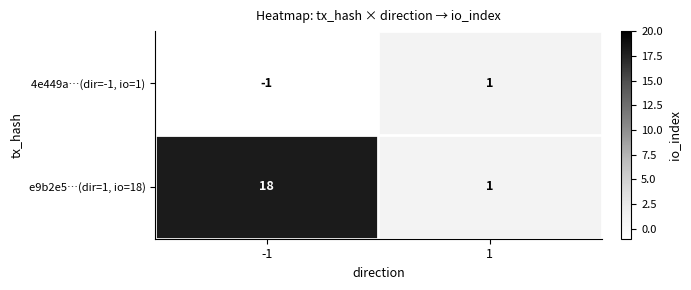

Rank the series by their average value, from highest to lowest.

e9b2e5…(dir=1, io=18), 4e449a…(dir=-1, io=1)